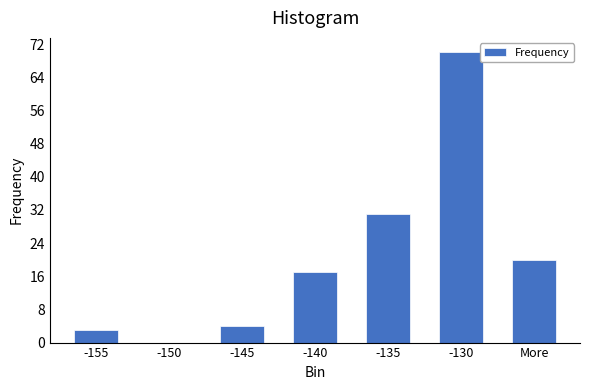

Reading left to right, list all the values displayed in this chart.

-155=3	-150=0	-145=4	-140=17	-135=31	-130=70	More=20